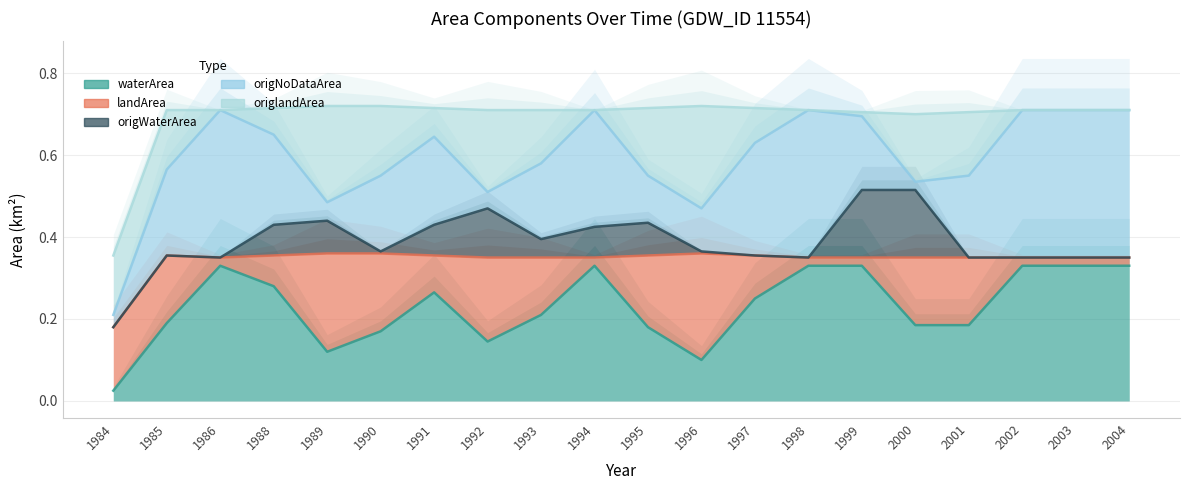

Which series has the largest range (max minus min)?

origNoDataArea